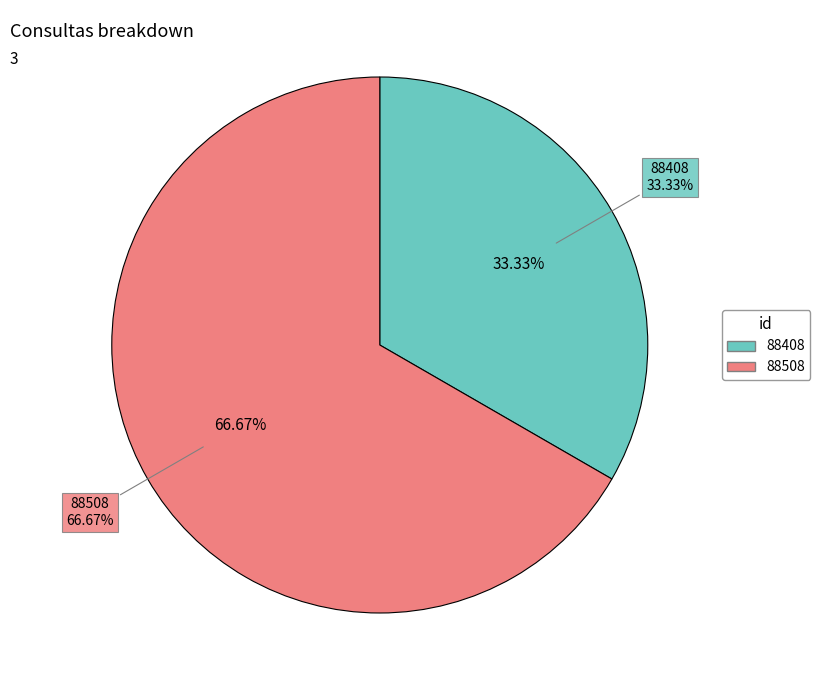

Is the sum of 88408 and 88508 greater than half?

Yes